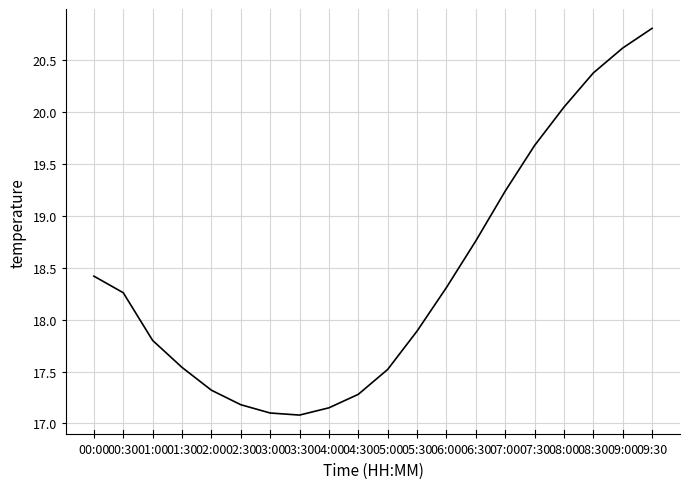

What is the difference between the maximum and minimum values?

3.7